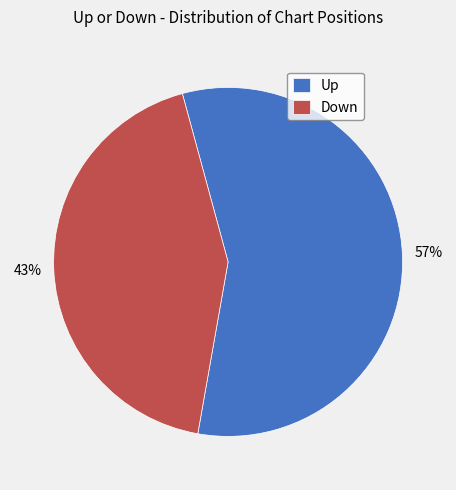

To the nearest percent, what is the difference between the largest and smallest slice percentages?

14%